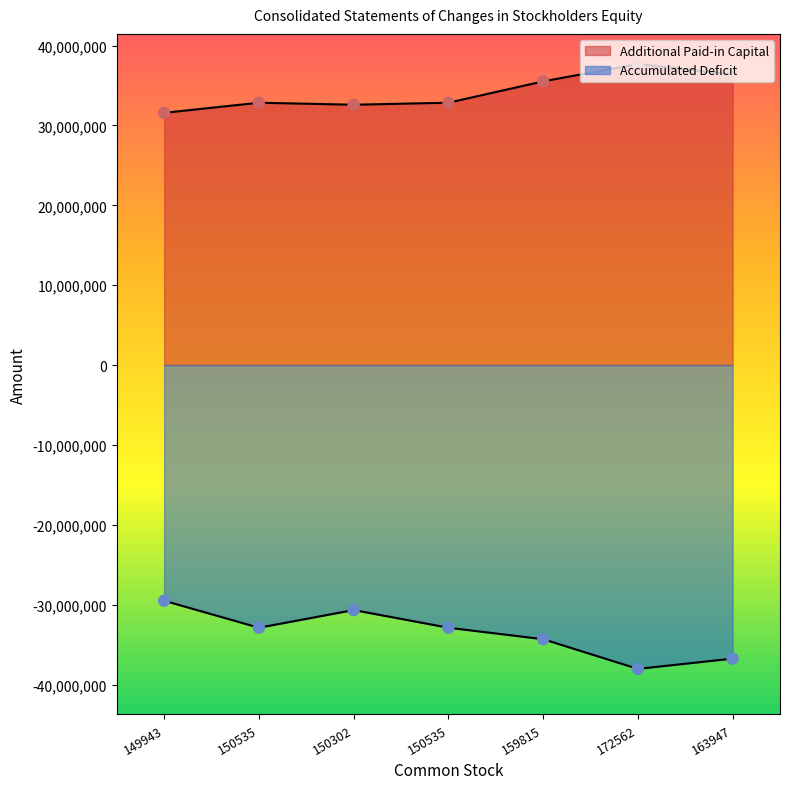

Which series contains the lowest Y value?

Accumulated Deficit